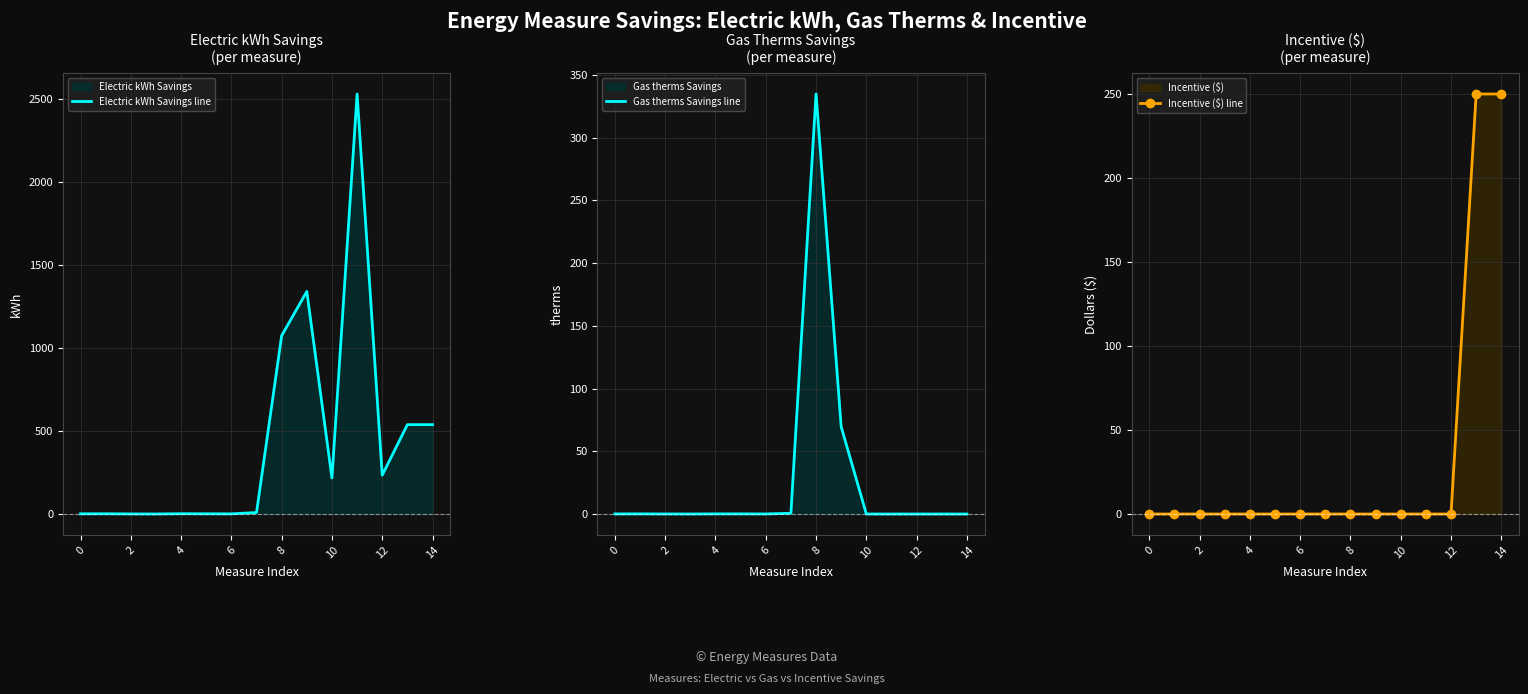

At how many categories does at least one series exceed 756?

3